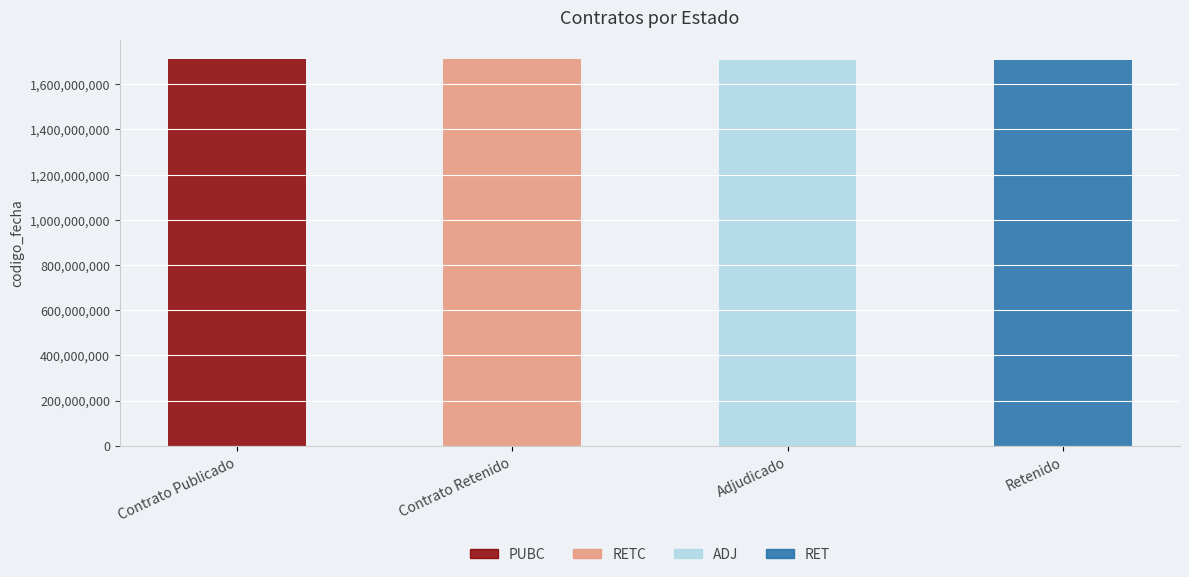

How many values are between 1708595032 and 1709912737?

3